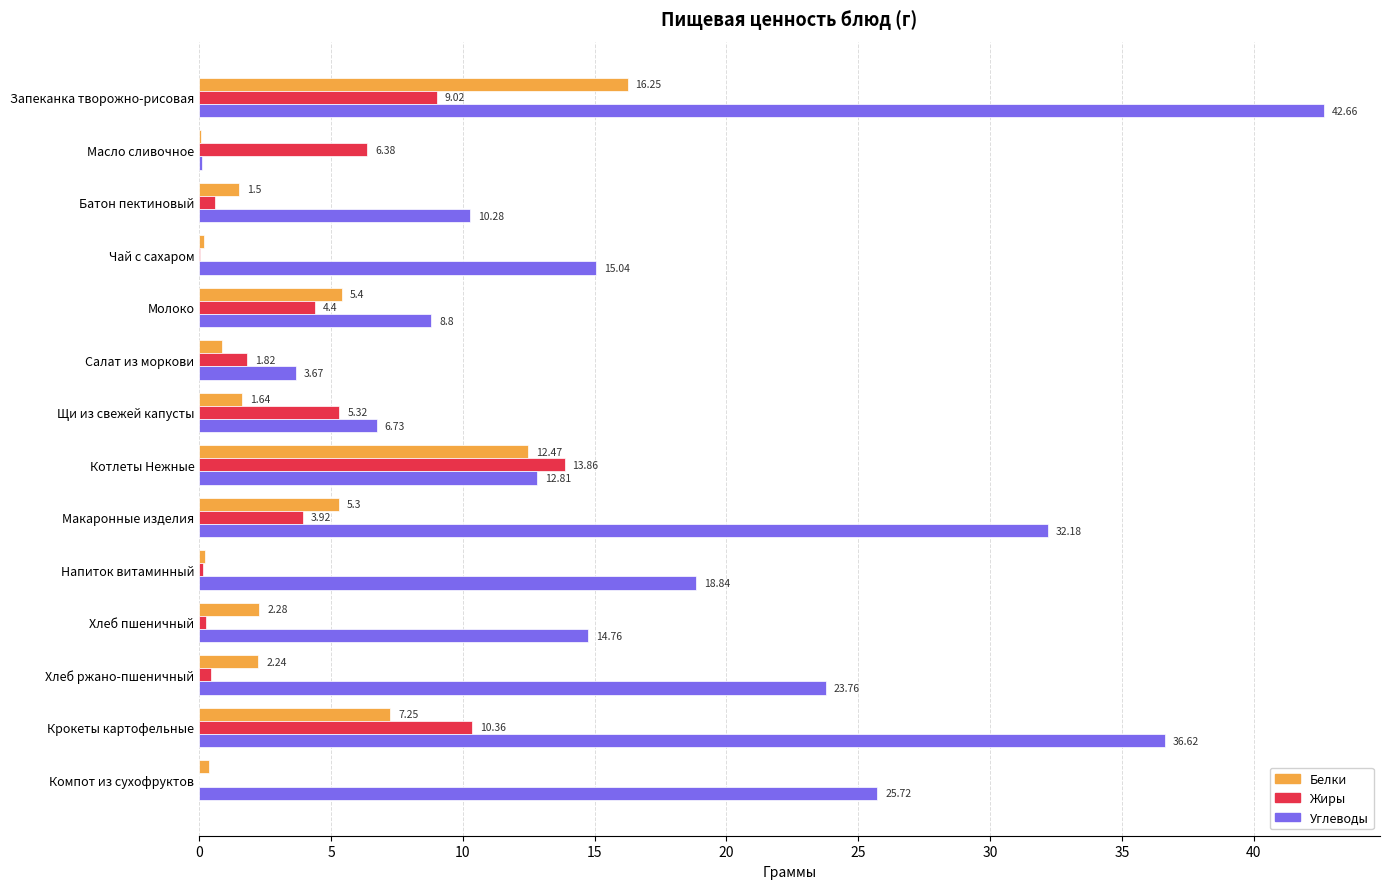

At which category is the sum across all series the highest?

Запеканка творожно-рисовая